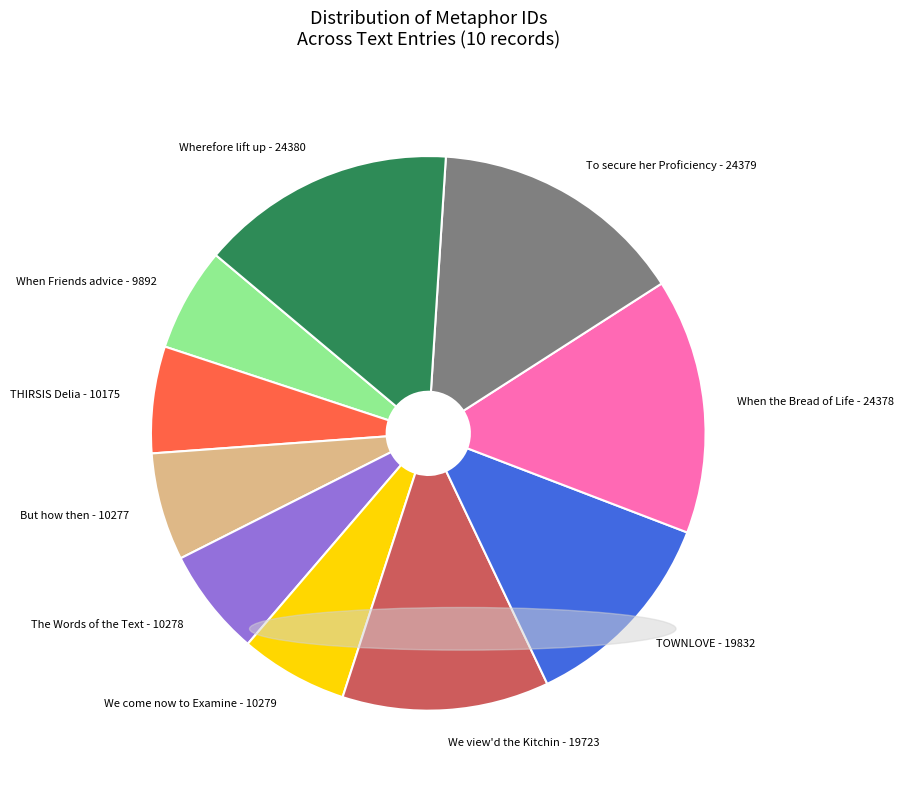

Between But how then - 10277 and To secure her Proficiency - 24379, which is larger?

To secure her Proficiency - 24379